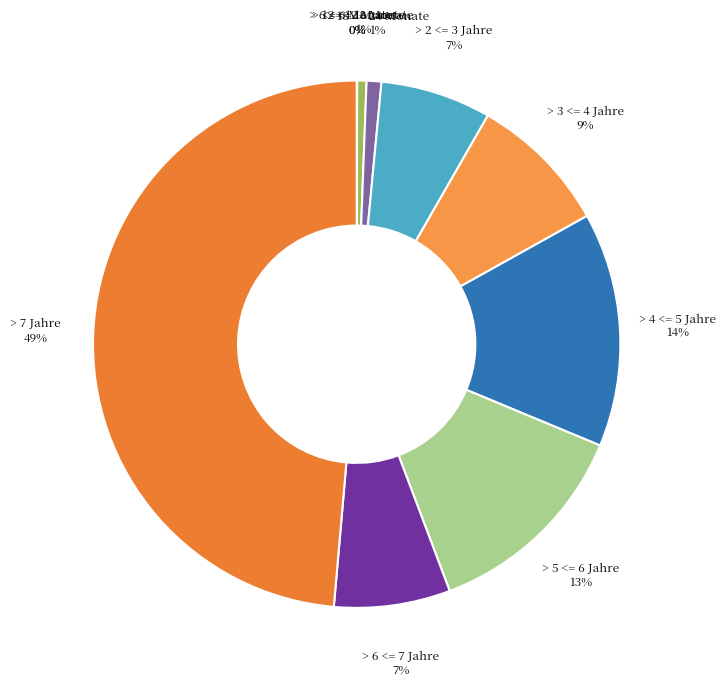

Which has a higher value, > 4 <= 5 Jahre or > 7 Jahre?

> 7 Jahre